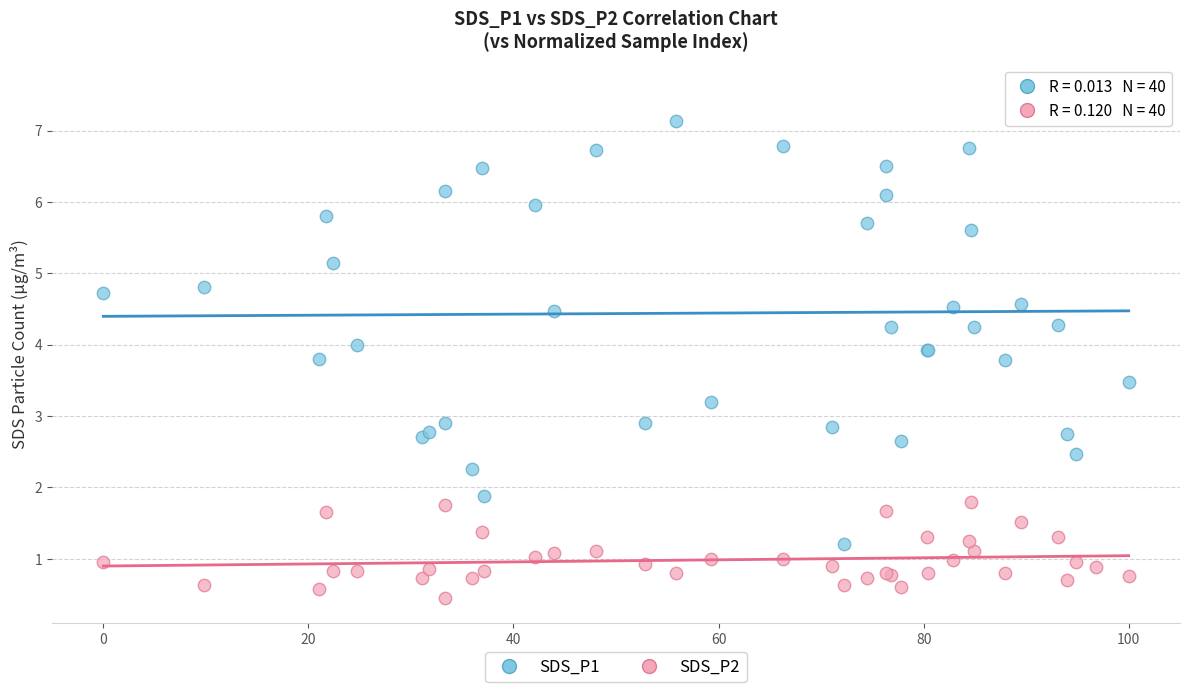

Which series reaches the maximum Y coordinate?

SDS_P1